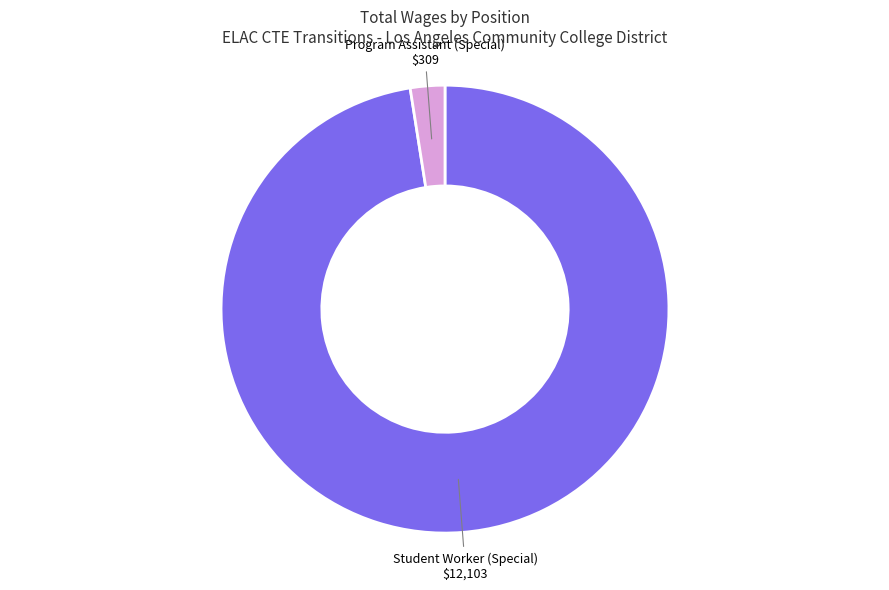

The Program Assistant (Special) slice represents 2% of the pie. True or false?

True